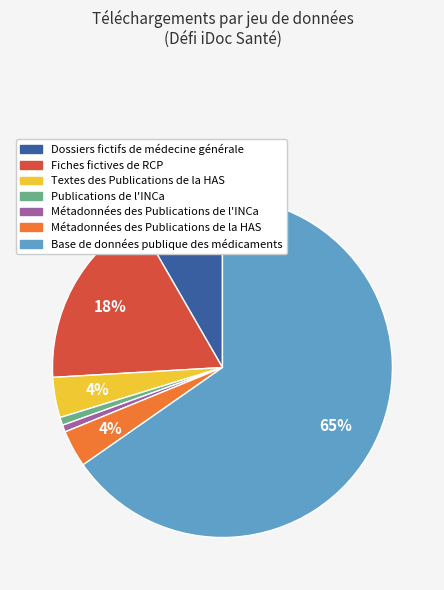

To the nearest percent, what percentage of the pie is Métadonnées des Publications de l'INCa?

1%